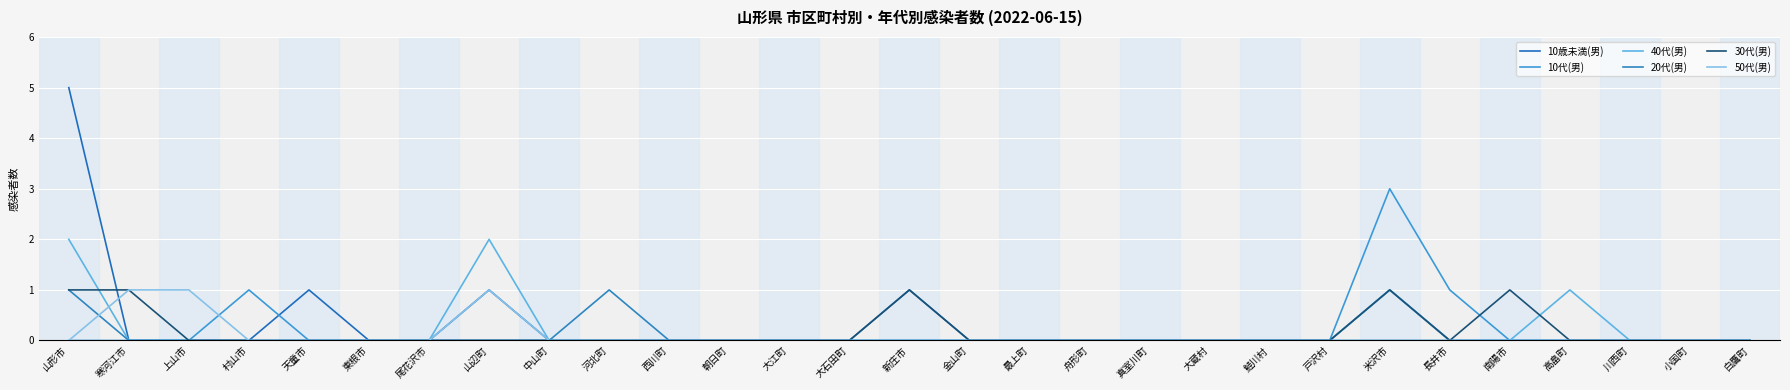

How many lines are shown in the chart?

6